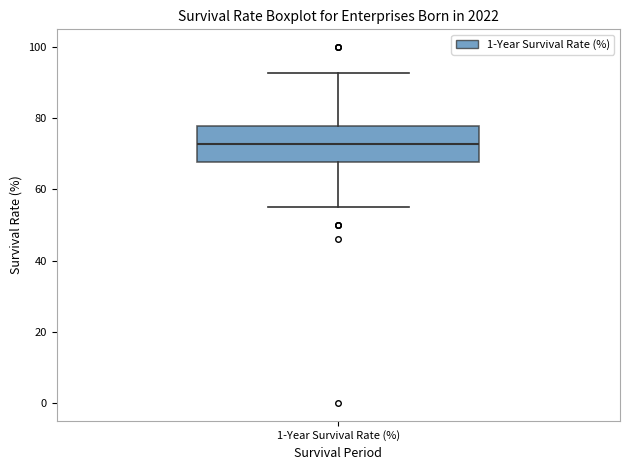

Read this box plot against the y-axis: the position of the median line, the range covered by the box, and the ends of both whiskers. The values are not printed on the chart, so give them approximately, as read against the axis.

median 72, box 68 to 78, whiskers 56 to 92